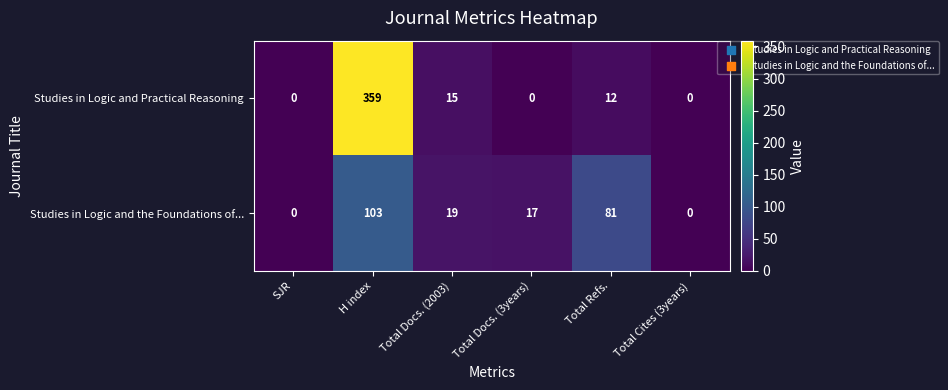

List the series in order of their overall mean, lowest first.

Studies in Logic and the Foundations of..., Studies in Logic and Practical Reasoning